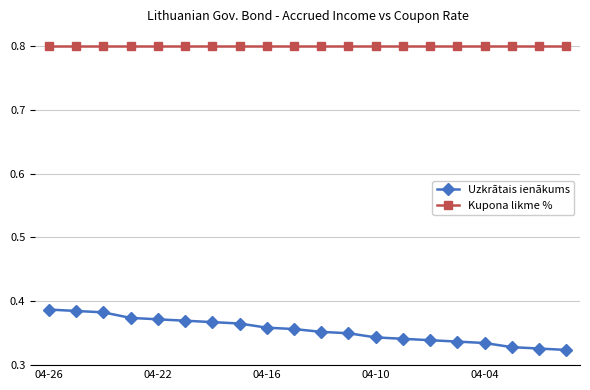

Which series has the widest spread of values?

Uzkrātais ienākums